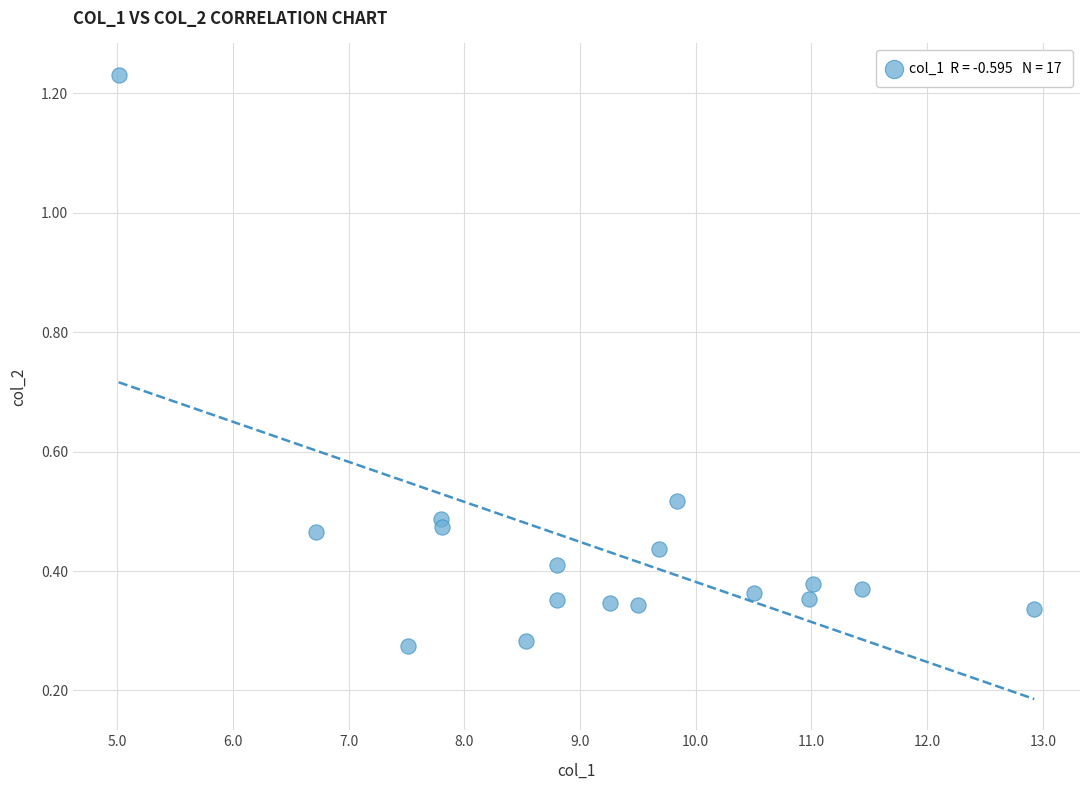

What is the range of Y values (max minus min)?

1.0